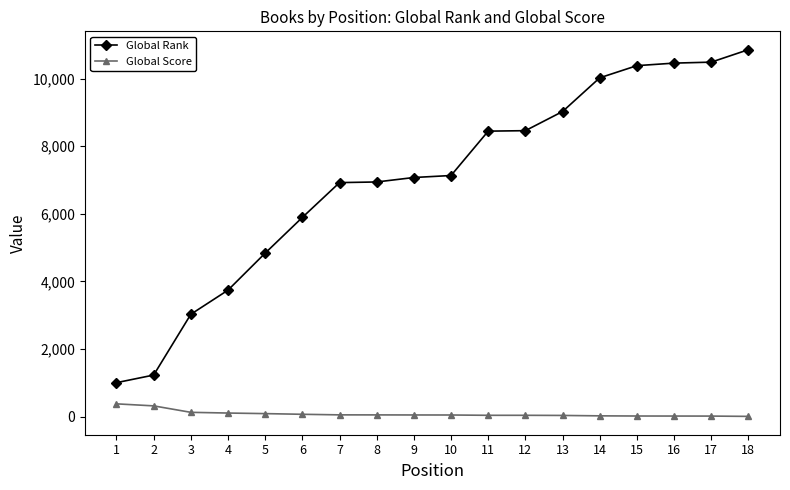

Which series has the largest total across all categories?

Global Rank